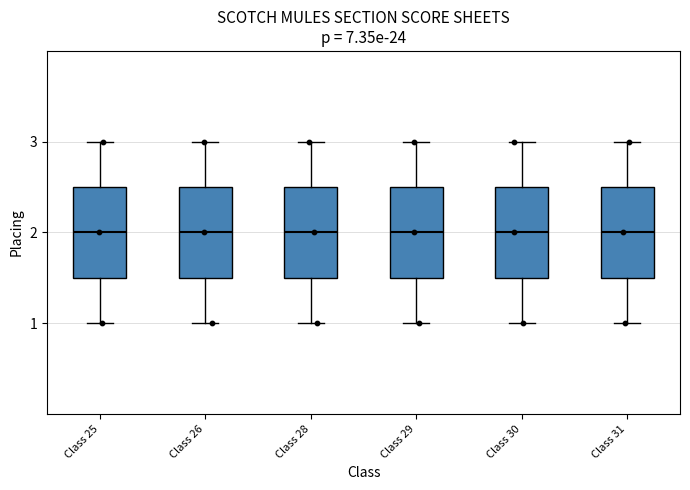

Reading left to right, transcribe this box plot: for each box, give where its median line is, the range the box spans, and where its two whiskers end, as read against the y-axis. The values are not printed on the chart, so give them approximately, as read against the axis.

Class 25: median 2.0, box 1.5 to 2.5, whiskers 1.0 to 3.0
Class 26: median 2.0, box 1.5 to 2.5, whiskers 1.0 to 3.0
Class 28: median 2.0, box 1.5 to 2.5, whiskers 1.0 to 3.0
Class 29: median 2.0, box 1.5 to 2.5, whiskers 1.0 to 3.0
Class 30: median 2.0, box 1.5 to 2.5, whiskers 1.0 to 3.0
Class 31: median 2.0, box 1.5 to 2.5, whiskers 1.0 to 3.0